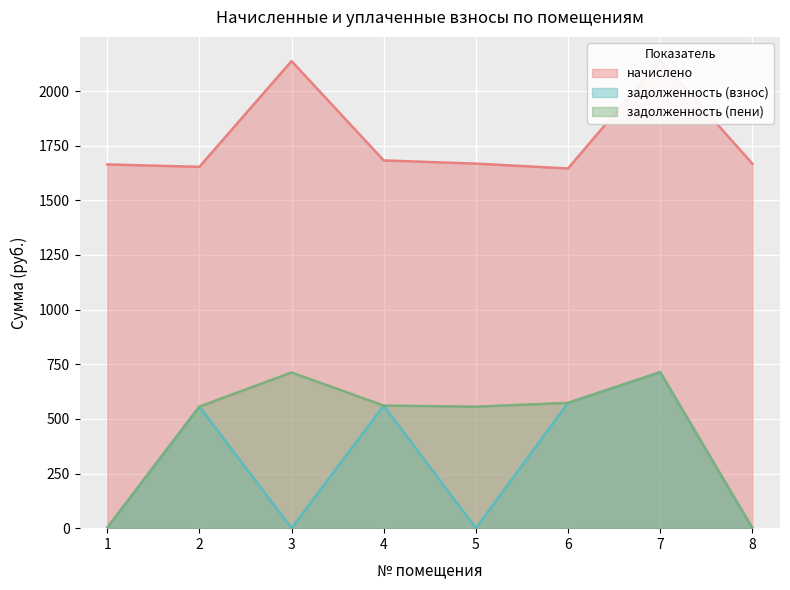

Which series changed the most between 3 and 6?

задолженность (взнос)